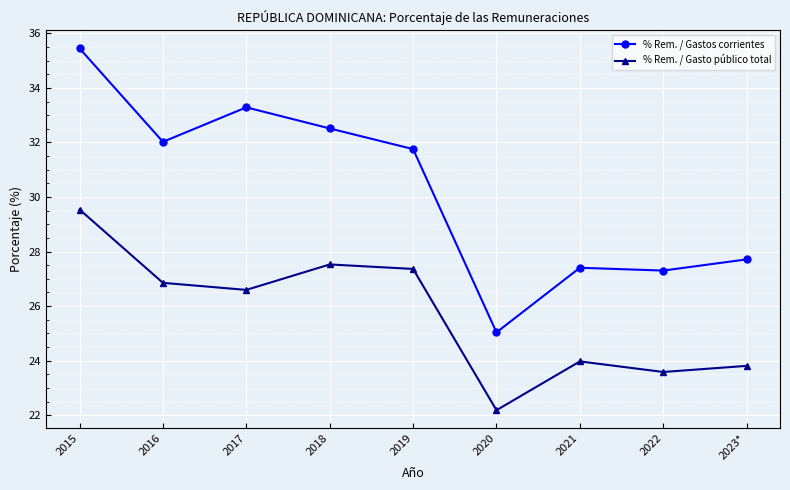

What is the average value of the % Rem. / Gastos corrientes series?

30.3